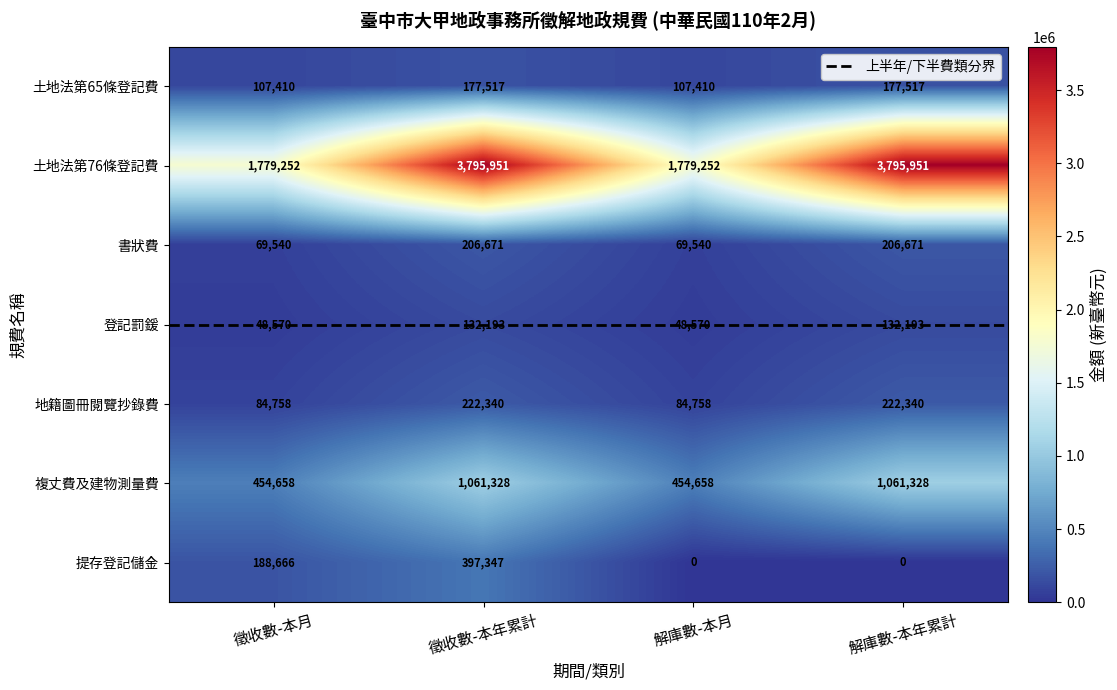

At how many categories does at least one series exceed 3370640?

2